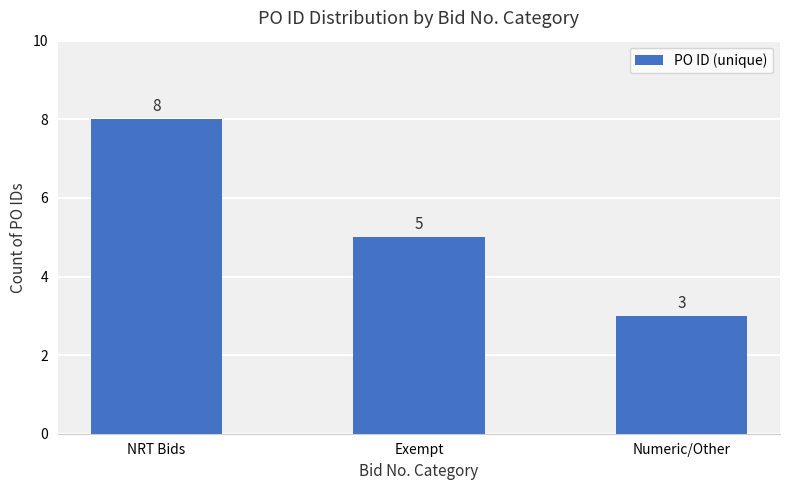

Reading right to left, list all the values displayed in this chart.

3	5	8